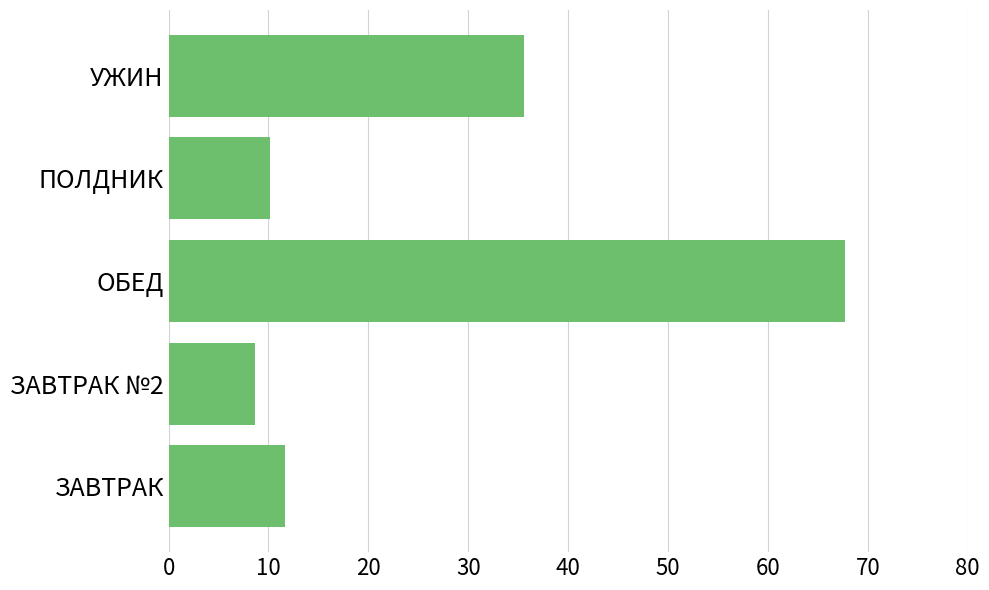

Between ЗАВТРАК and ЗАВТРАК №2, which is larger?

ЗАВТРАК